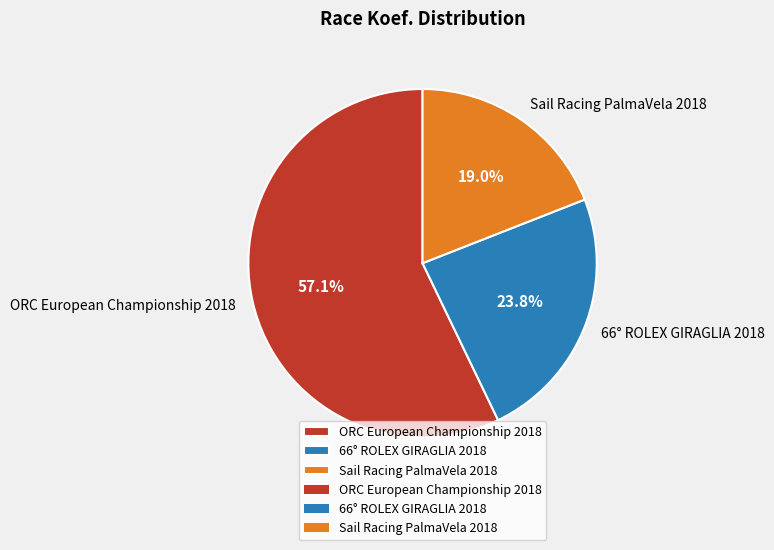

Which slice is the smallest?

Sail Racing PalmaVela 2018